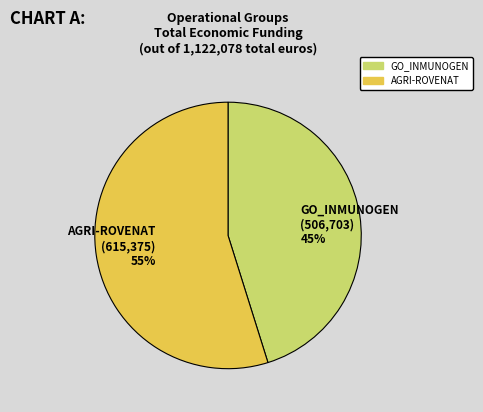

How many slices are in this pie chart?

2